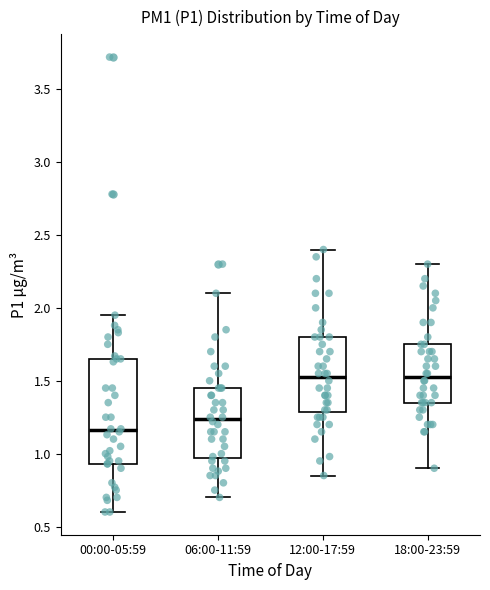

Comparing the boxes themselves (not the whiskers), which one is the tallest?

00:00-05:59